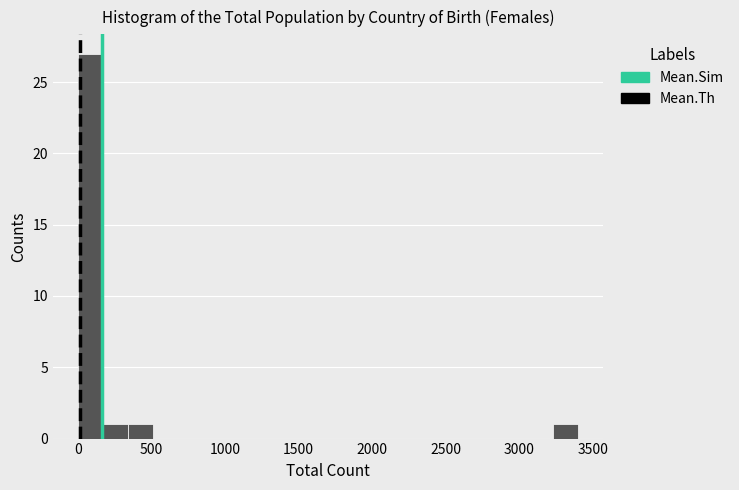

Around what value on the x-axis is the tallest bar? Give the approximate position of its centre, as read against the axis.

100